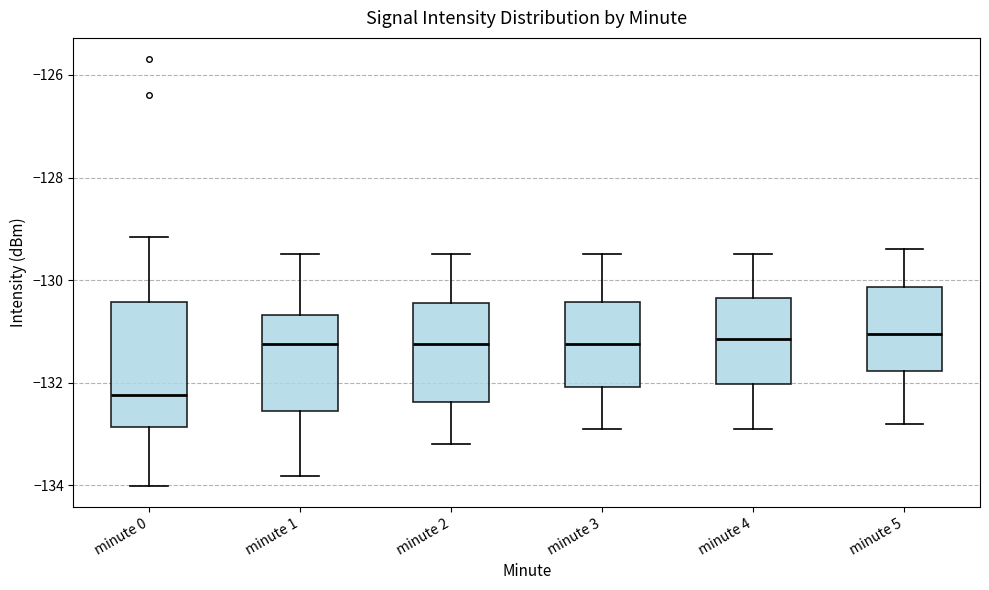

Reading left to right, transcribe this box plot: for each box, give where its median line is, the range the box spans, and where its two whiskers end, as read against the y-axis. The values are not printed on the chart, so give them approximately, as read against the axis.

minute 0: median -132.2, box -132.8 to -130.4, whiskers -134.0 to -129.2
minute 1: median -131.2, box -132.6 to -130.6, whiskers -133.8 to -129.4
minute 2: median -131.2, box -132.4 to -130.4, whiskers -133.2 to -129.4
minute 3: median -131.2, box -132.0 to -130.4, whiskers -132.8 to -129.4
minute 4: median -131.2, box -132.0 to -130.4, whiskers -132.8 to -129.4
minute 5: median -131.0, box -131.8 to -130.2, whiskers -132.8 to -129.4